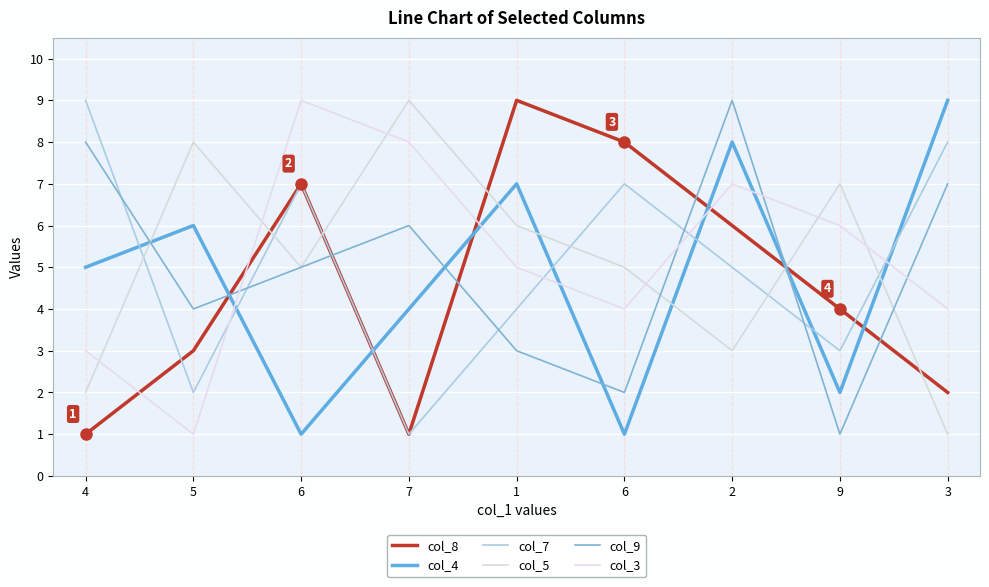

What is the total value across all series at 1?

34